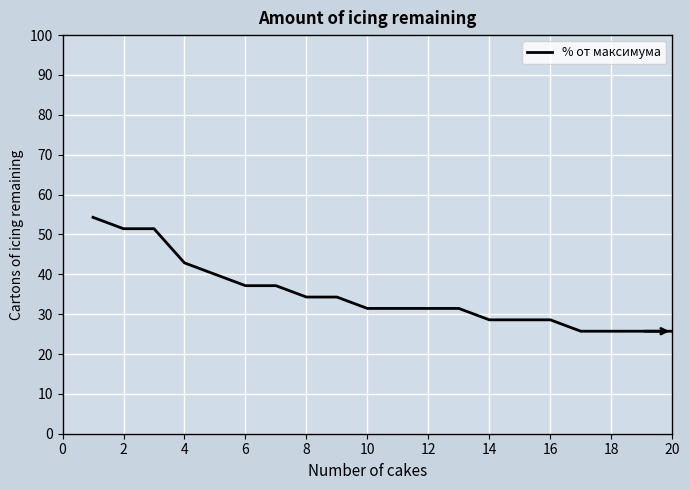

How many lines are shown in the chart?

1